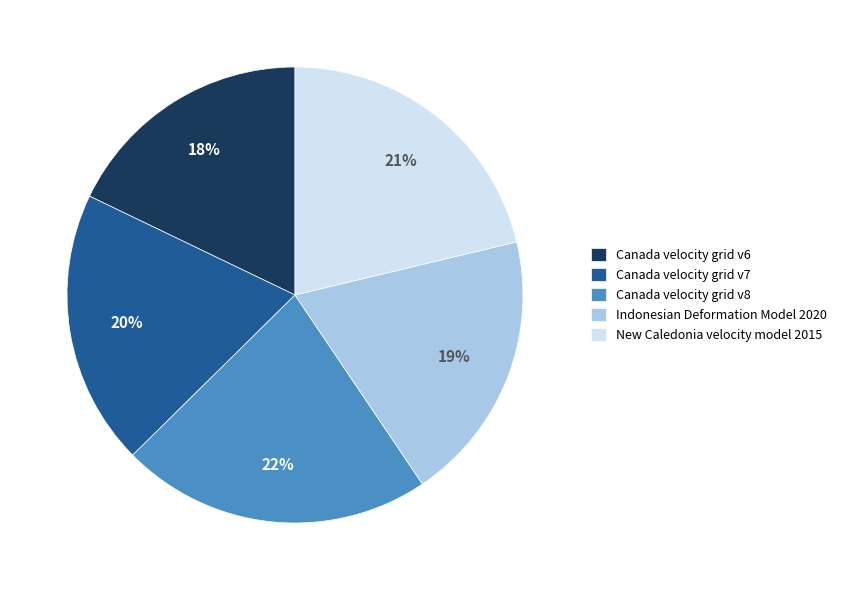

What is the ratio of the value at New Caledonia velocity model 2015 to the value at Canada velocity grid v6?

1.2